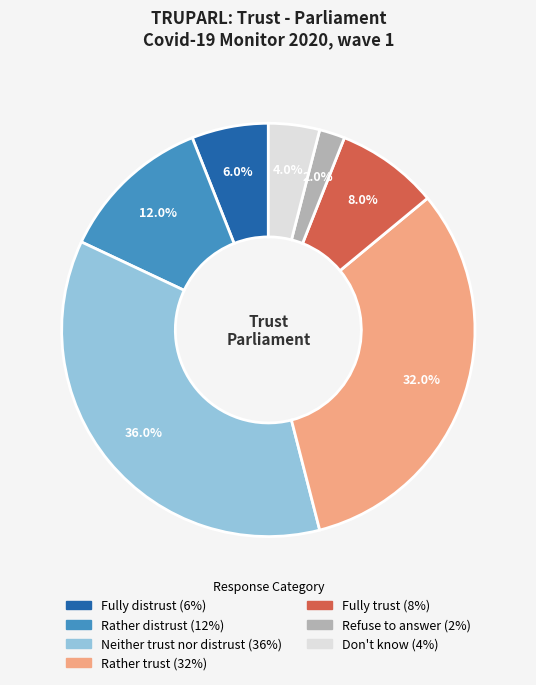

Which has a higher value, Neither trust nor distrust or Rather distrust?

Neither trust nor distrust